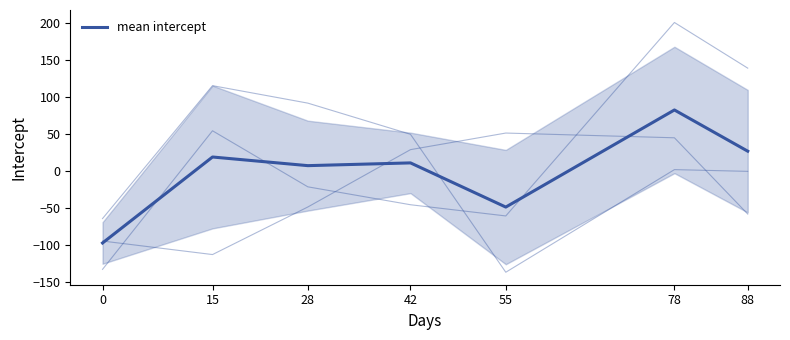

What is the greatest value displayed?

82.4